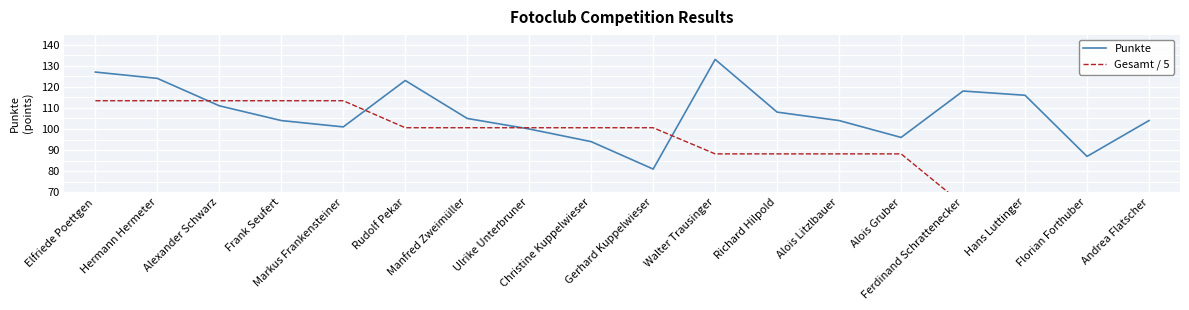

How many data points in Gesamt / 5 are above 100?

10